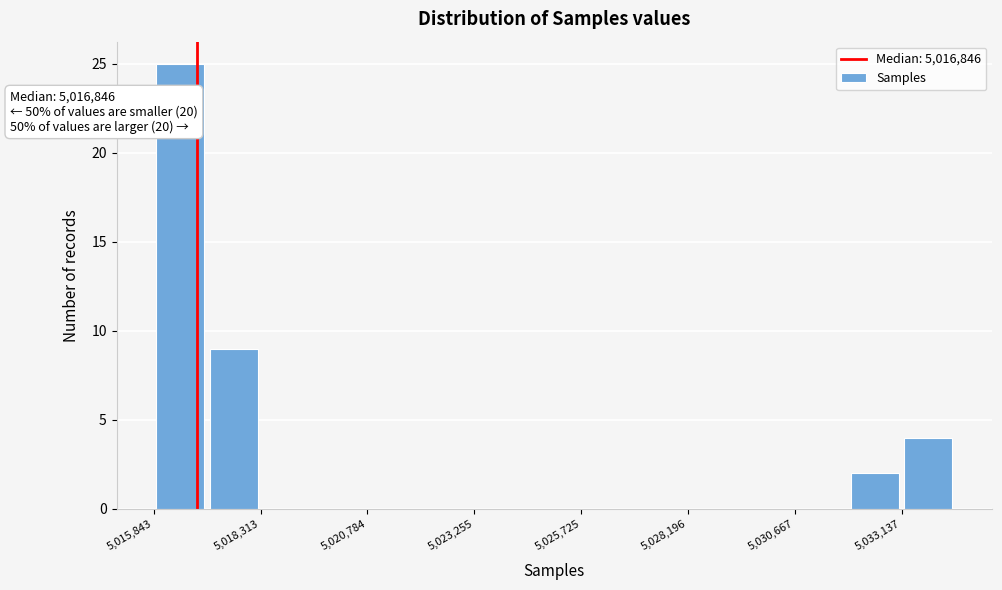

Read against the x-axis, roughly where is the centre of the tallest bar?

5016500